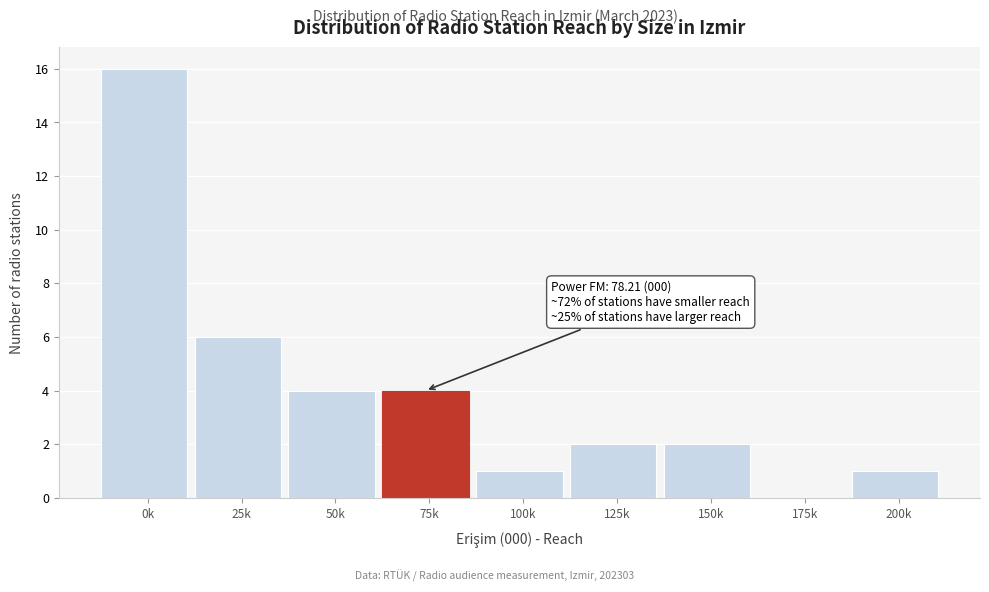

Reading left to right, list all the values displayed in this chart.

0k=16	25k=6	50k=4	75k=4	100k=1	125k=2	150k=2	175k=0	200k=1